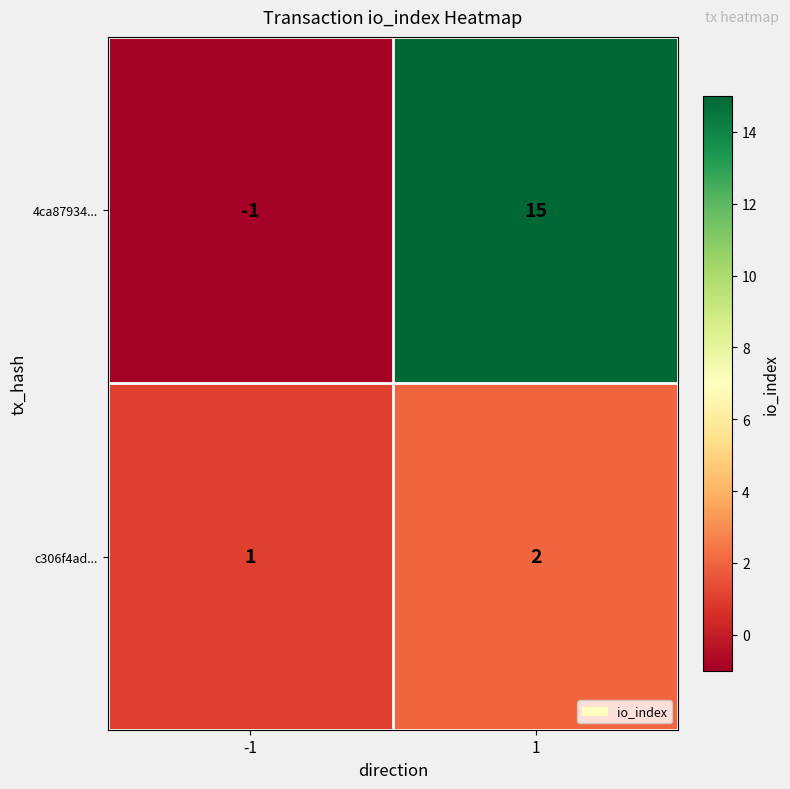

Reading left to right, transcribe all the data shown in this chart.

4ca87934...: -1	15
c306f4ad...: 1	2